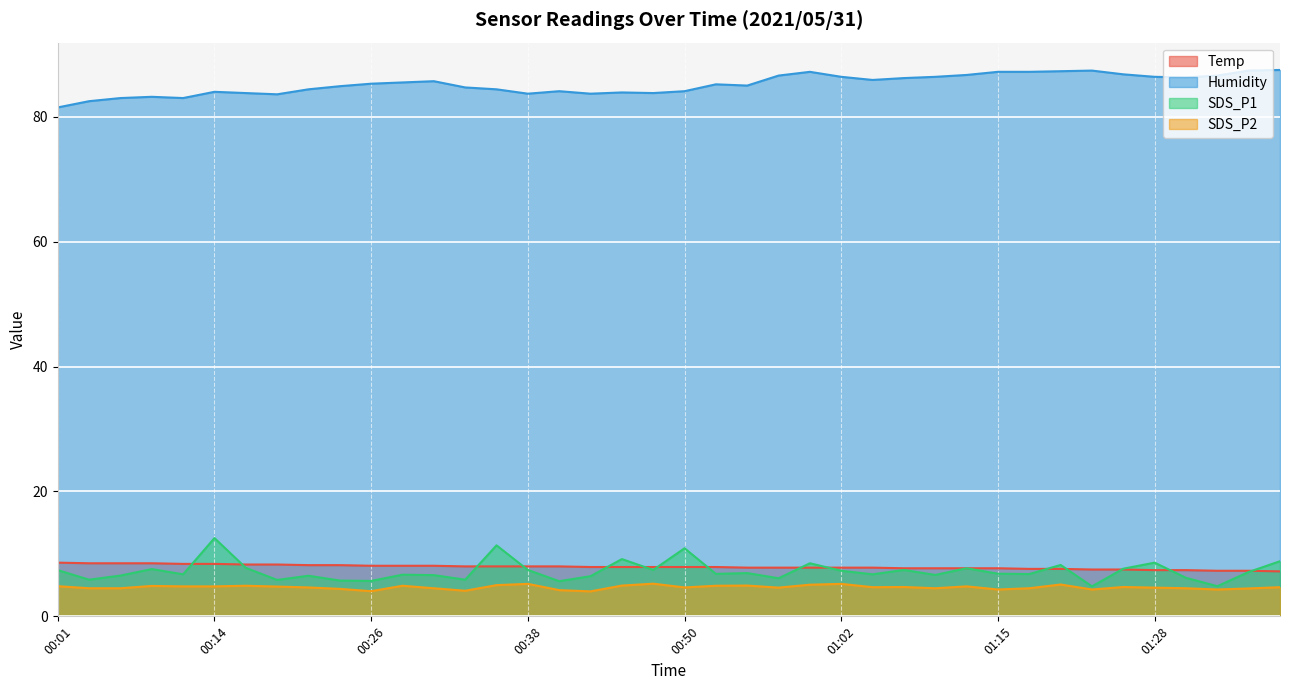

Rank the categories by Humidity value from lowest to highest.

00:01, 00:04, 00:06, 00:11, 00:09, 00:18, 00:38, 00:43, 00:16, 00:48, 00:45, 00:14, 00:40, 00:50, 00:21, 00:35, 00:33, 00:23, 00:55, 00:52, 00:26, 00:28, 00:31, 01:05, 01:07, 01:31, 01:02, 01:10, 01:28, 00:57, 01:33, 01:12, 01:26, 01:00, 01:15, 01:18, 01:20, 01:23, 01:36, 01:38